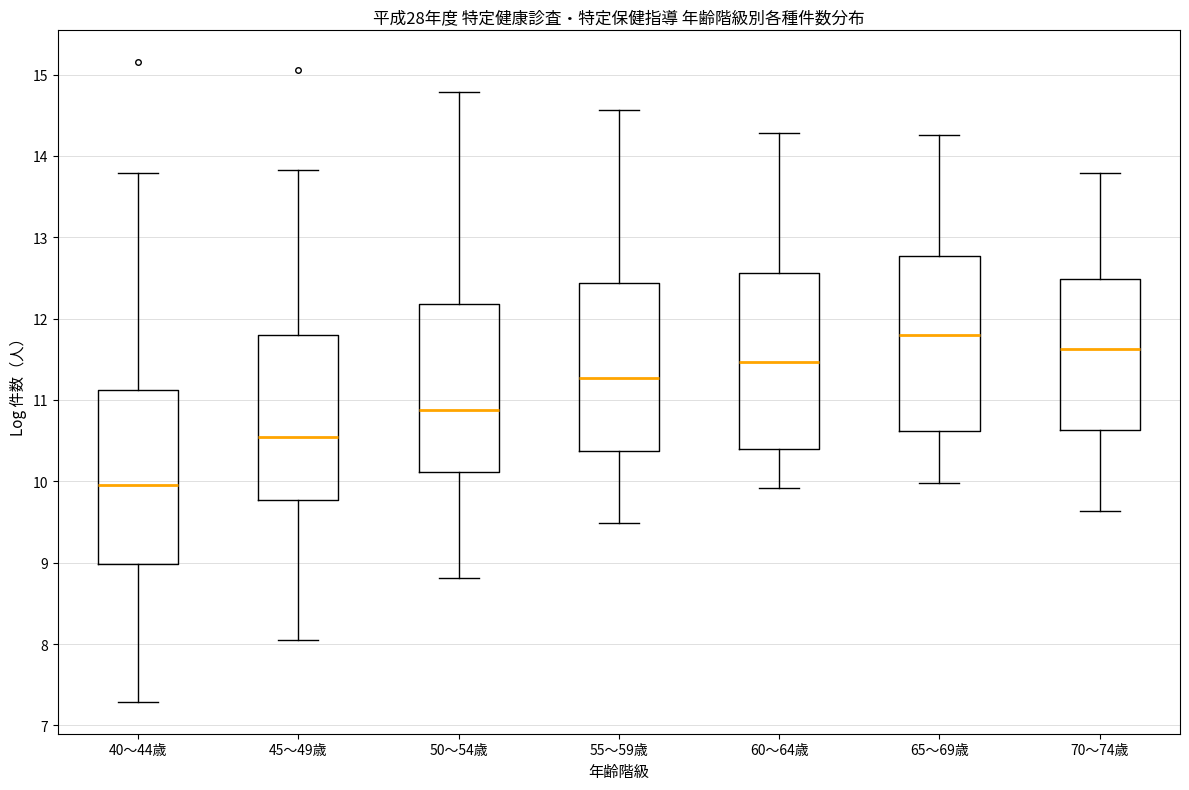

Which box's median line is the highest?

65～69歳